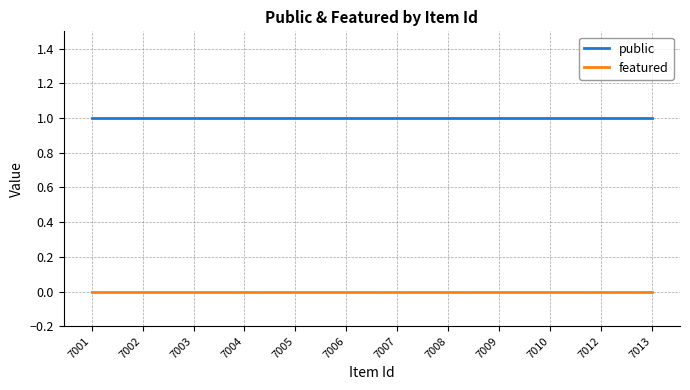

The featured series shows 0 at 7005. True or false?

True